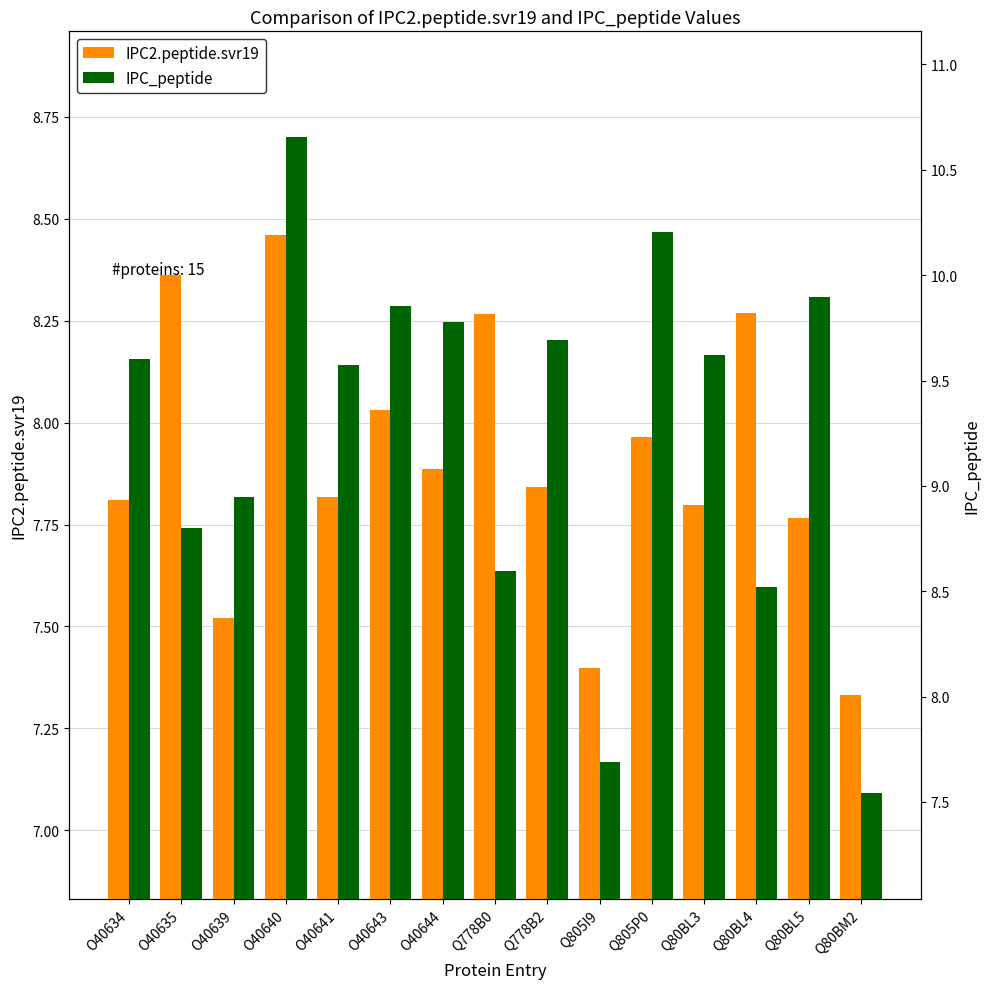

How many groups of bars are there?

15